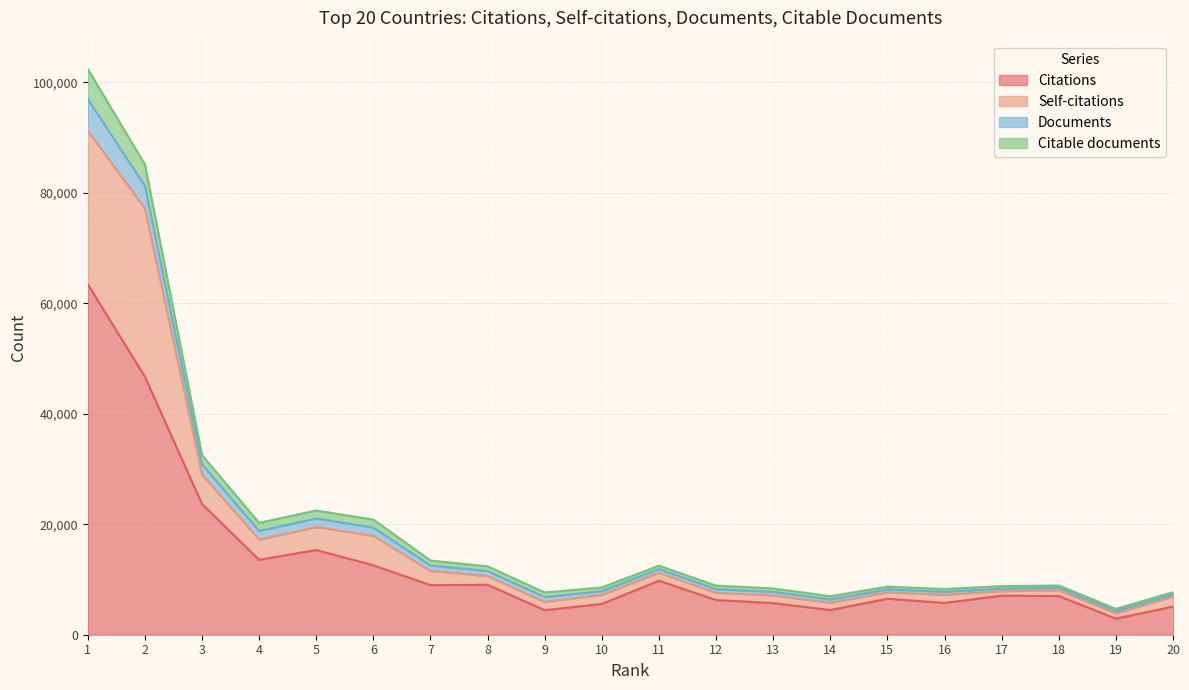

The value of Citable documents at 4 is 8933. True or false?

False